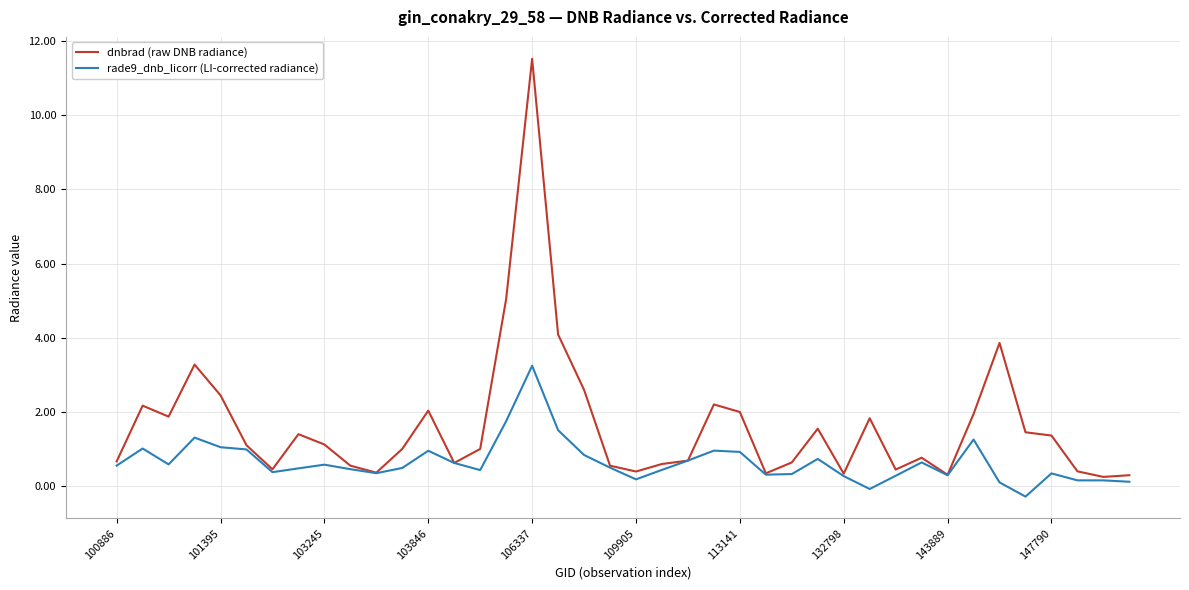

Which series has the largest total across all categories?

dnbrad (raw DNB radiance)